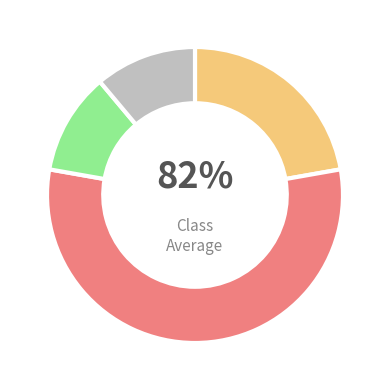

True or false: 2005 accounts for 36% of the total.

True